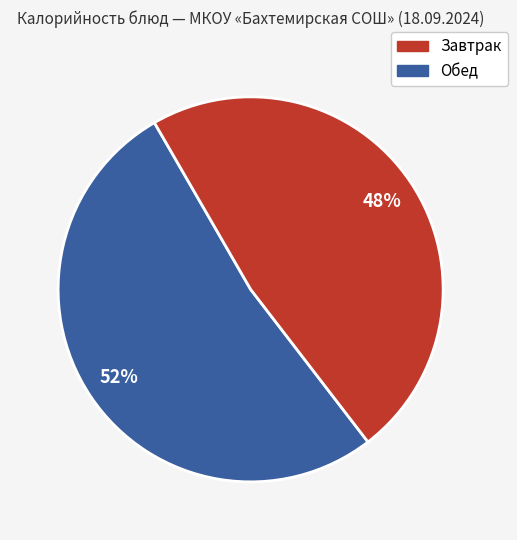

Is there any slice that represents more than half of the pie?

Yes